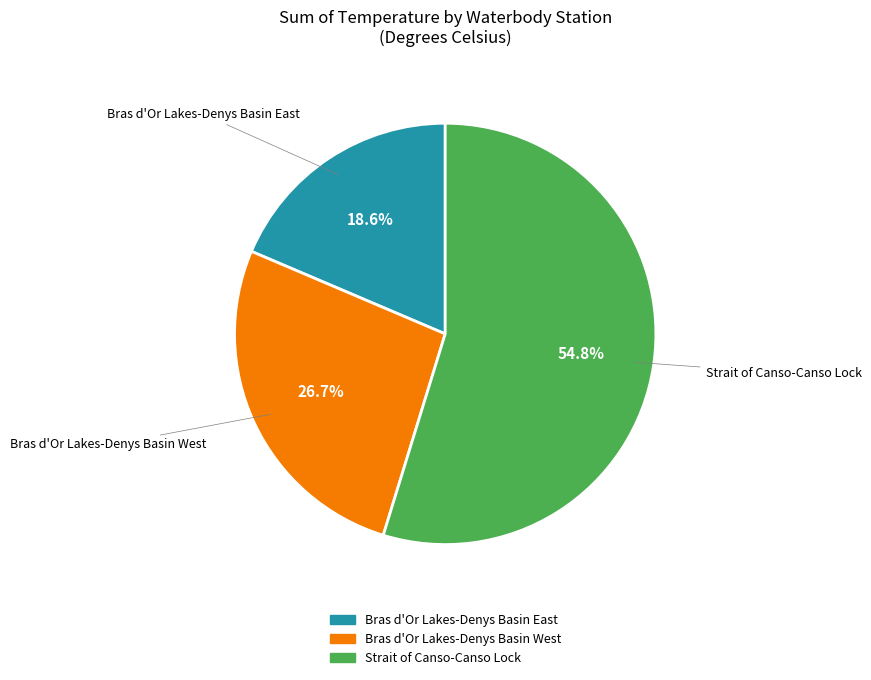

Rank the categories by value from highest to lowest.

Strait of Canso-Canso Lock, Bras d'Or Lakes-Denys Basin West, Bras d'Or Lakes-Denys Basin East